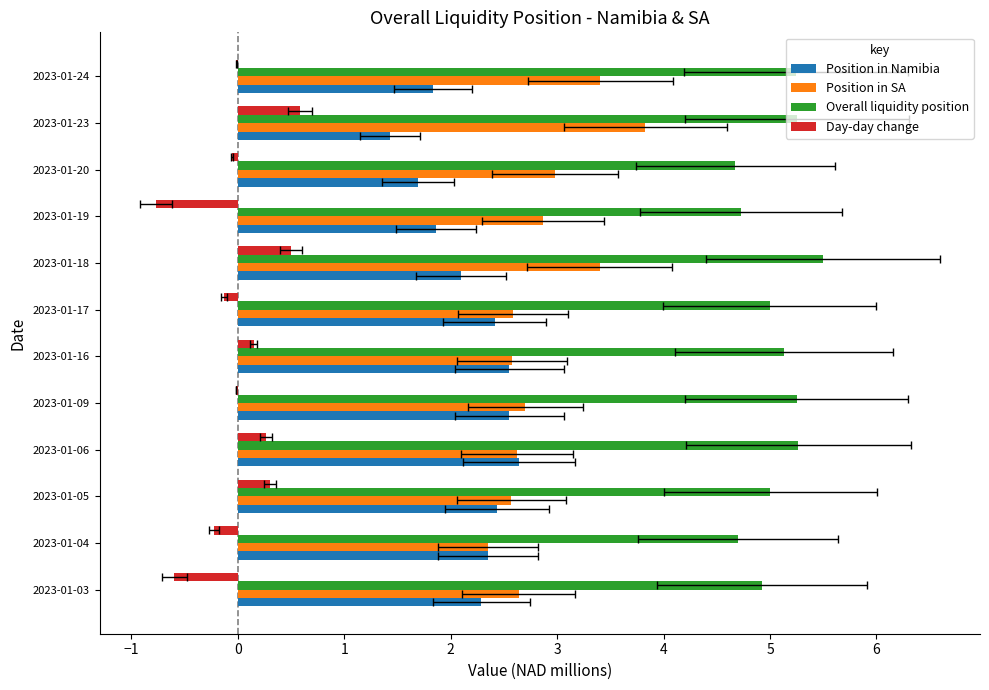

How many bars are there in total?

48